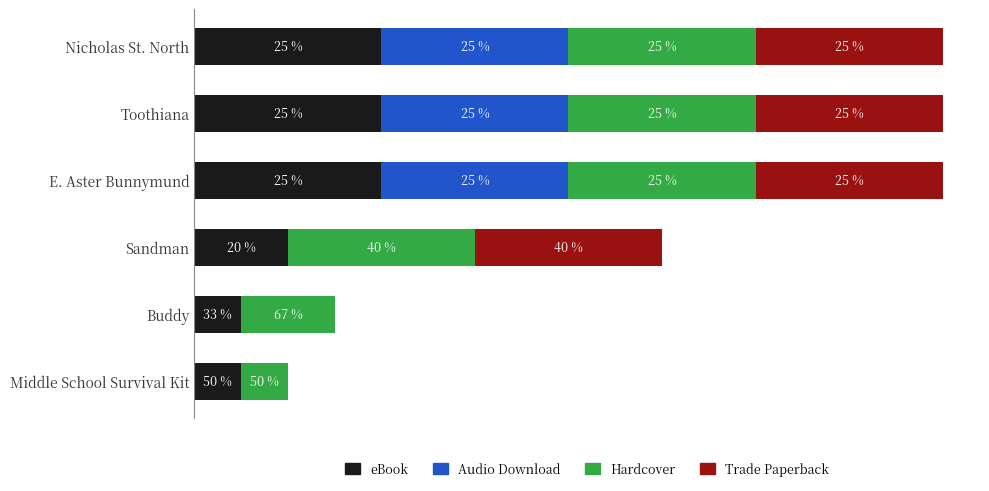

What is the value of the eBook bar at the 5th from the left?

1